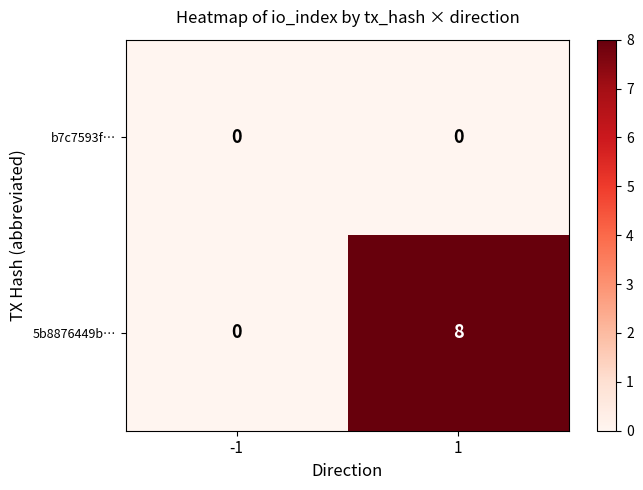

Which series has the largest total across all categories?

5b8876449b…